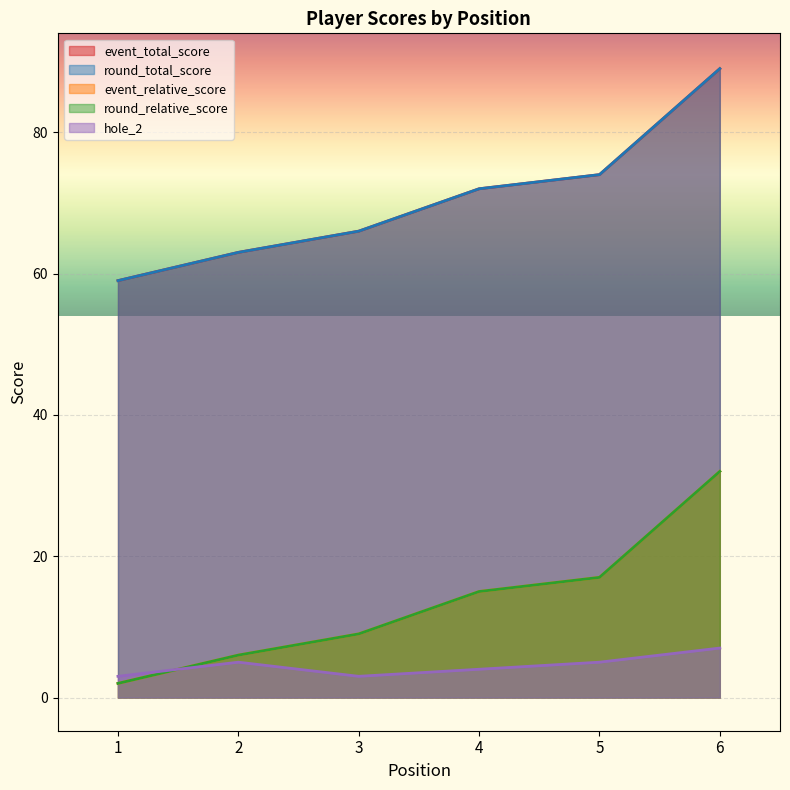

How many data points in round_total_score are above 72?

2